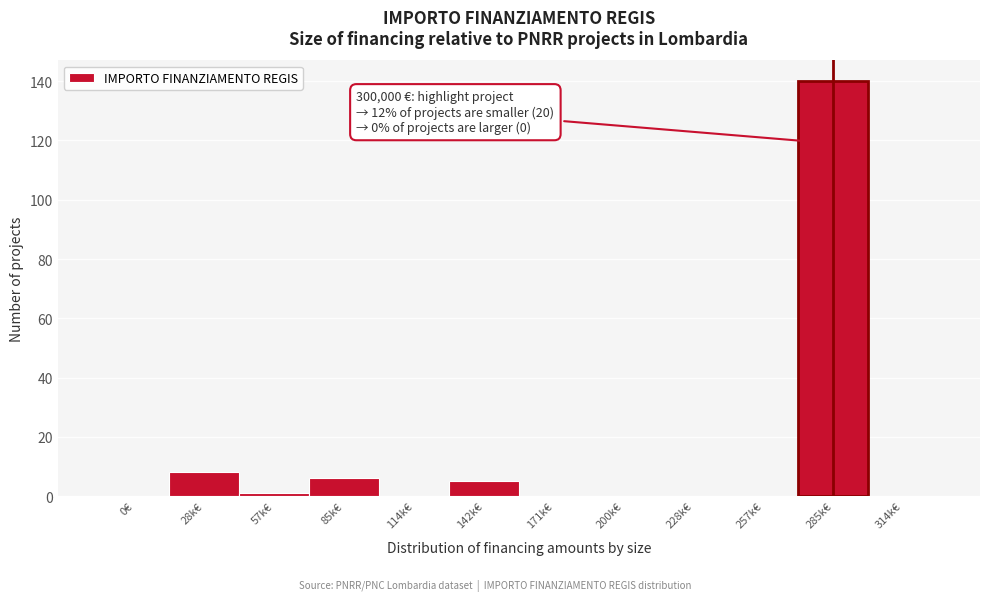

Reading left to right, extract all data points from this chart.

0€=0	28k€=8	57k€=1	85k€=6	114k€=0	142k€=5	171k€=0	200k€=0	228k€=0	257k€=0	285k€=140	314k€=0